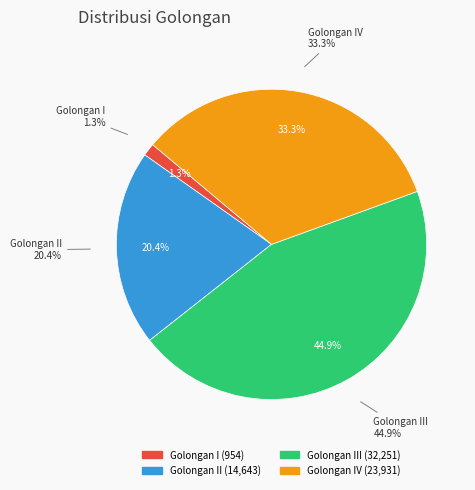

To the nearest percent, what percentage of the pie is Golongan IV?

33%